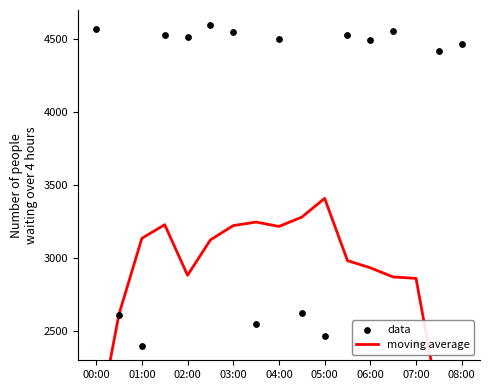

What are all the series names shown in the legend?

moving average, data